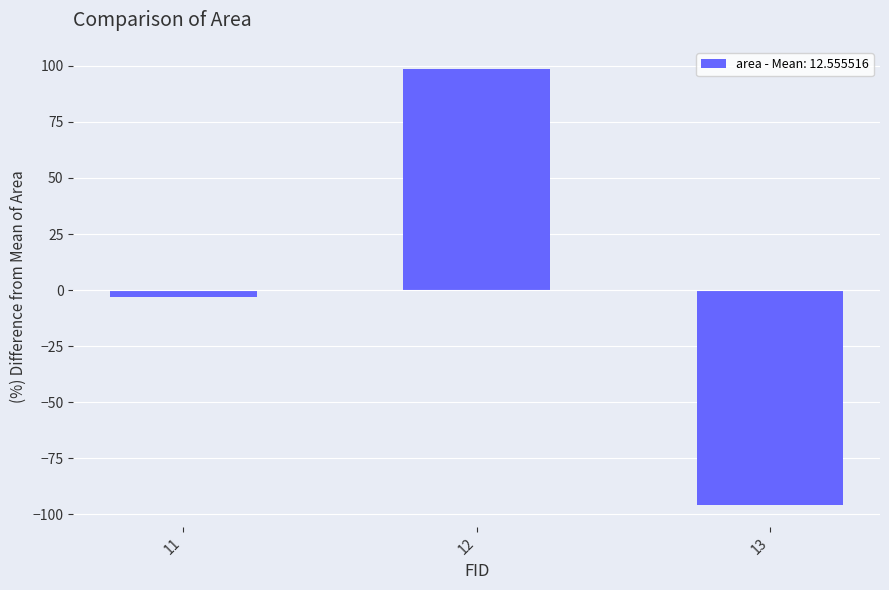

What is the maximum value shown in the chart?

98.8